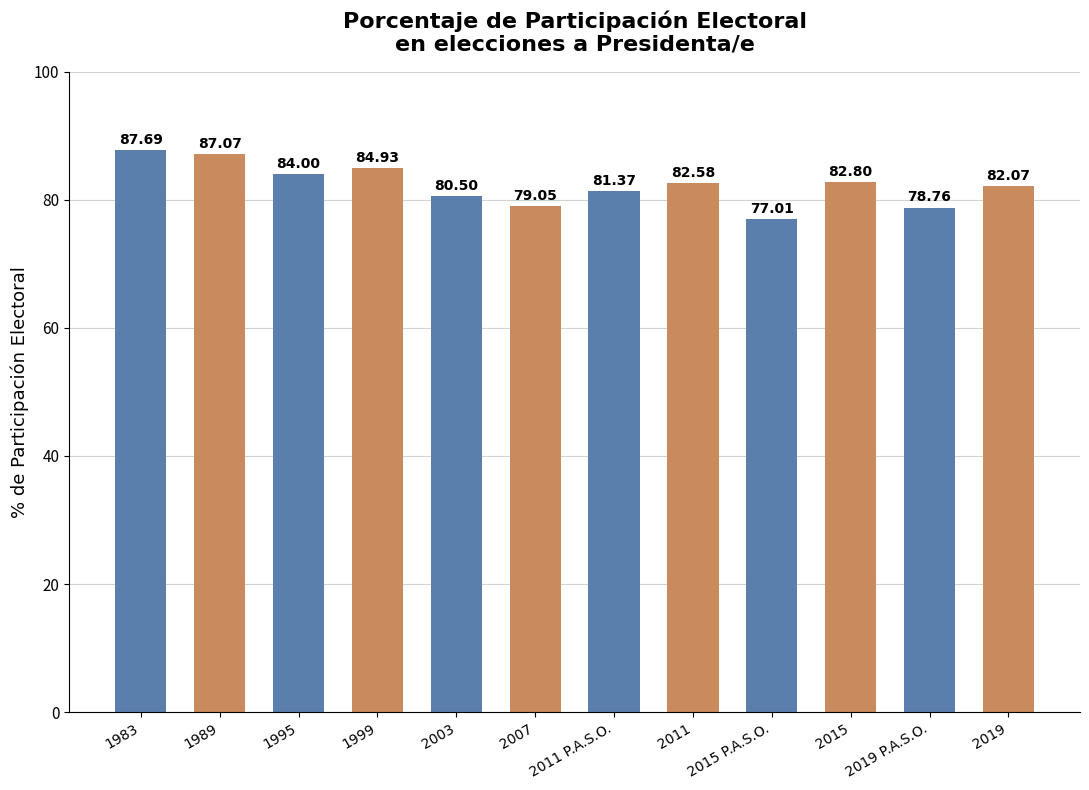

The value at 2015 P.A.S.O. is 77.0. True or false?

True